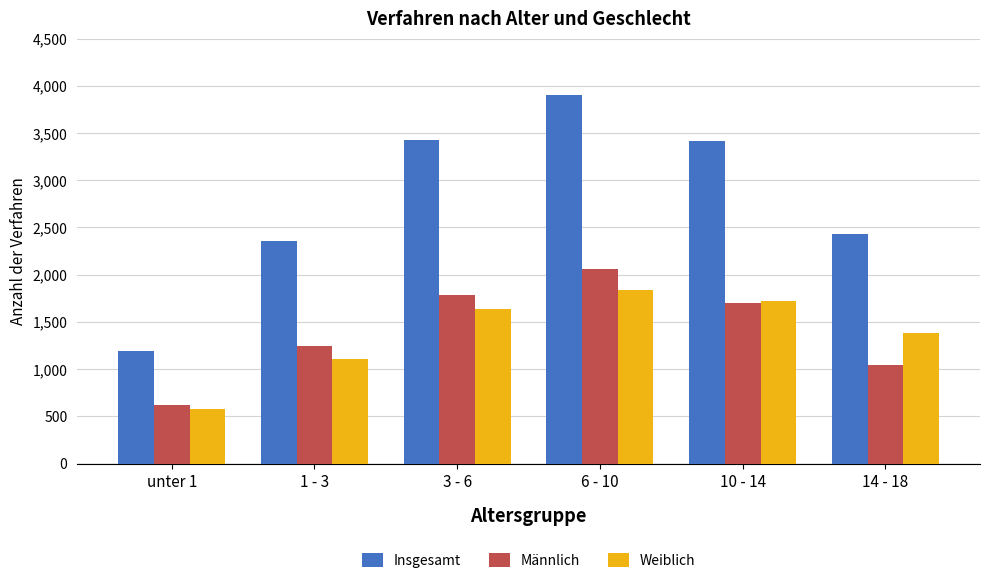

What is the average value of the Insgesamt series?

2786